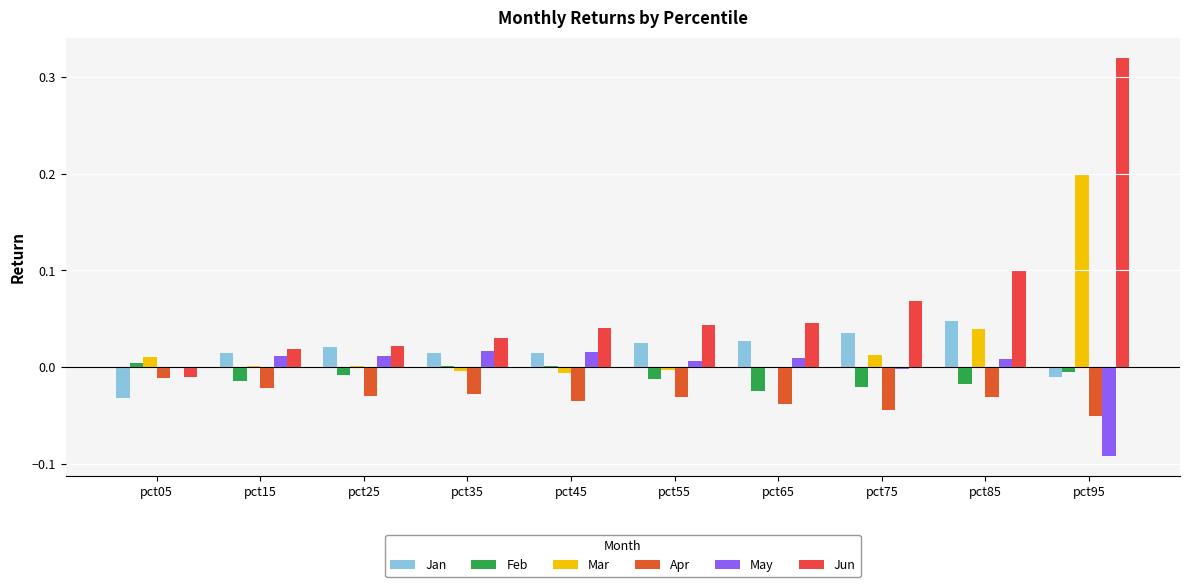

Which series changed the most between pct25 and pct85?

Jun